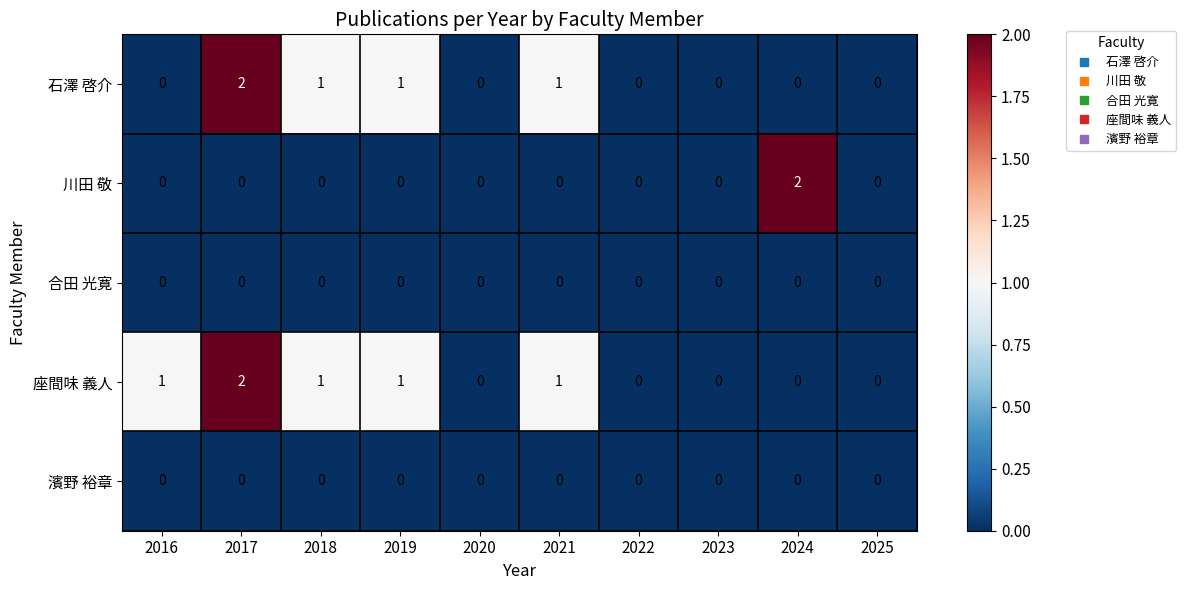

At which category is the sum across all series the highest?

2017